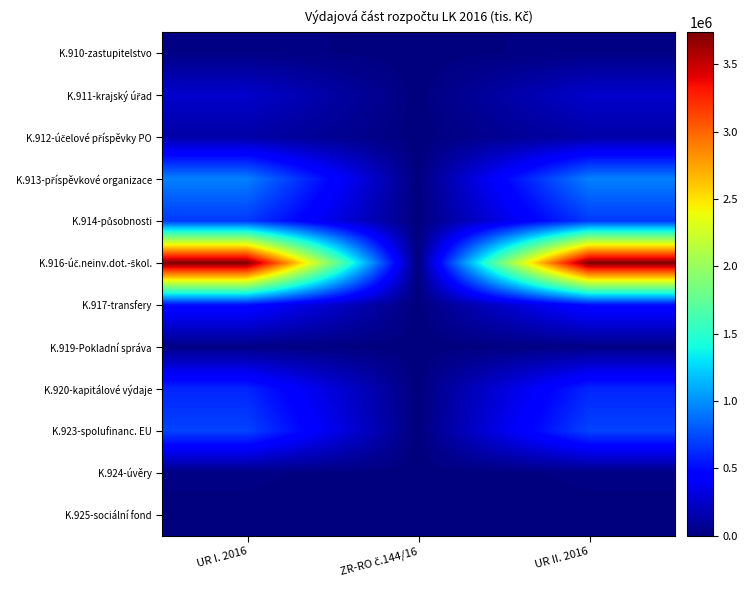

Which has a higher value, UR I. 2016 or ZR-RO č.144/16?

UR I. 2016